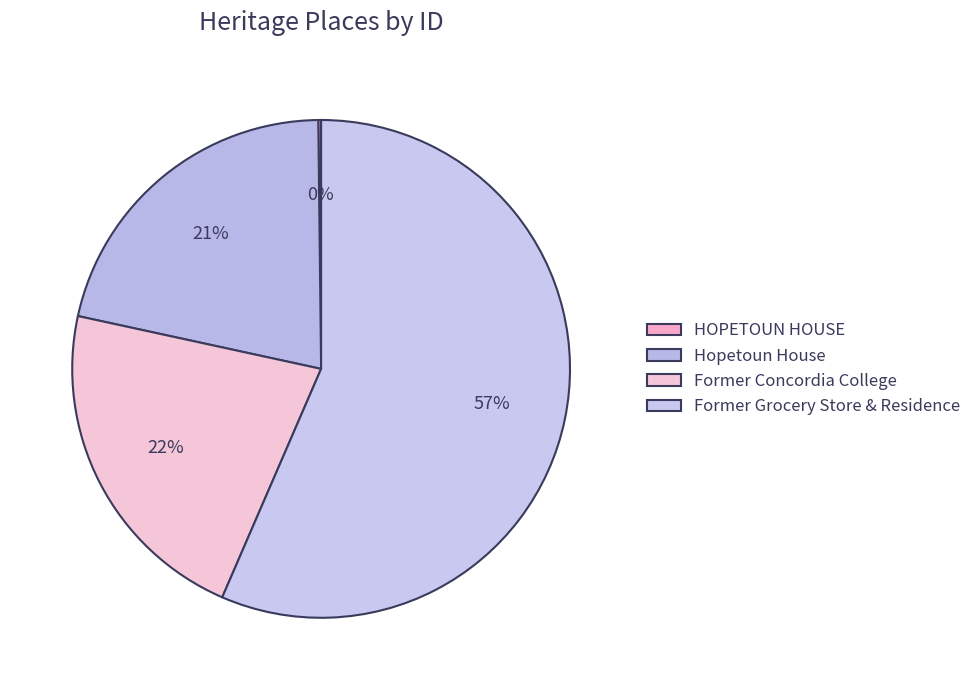

To the nearest percent, what is the combined percentage of Hopetoun House and HOPETOUN HOUSE?

22%